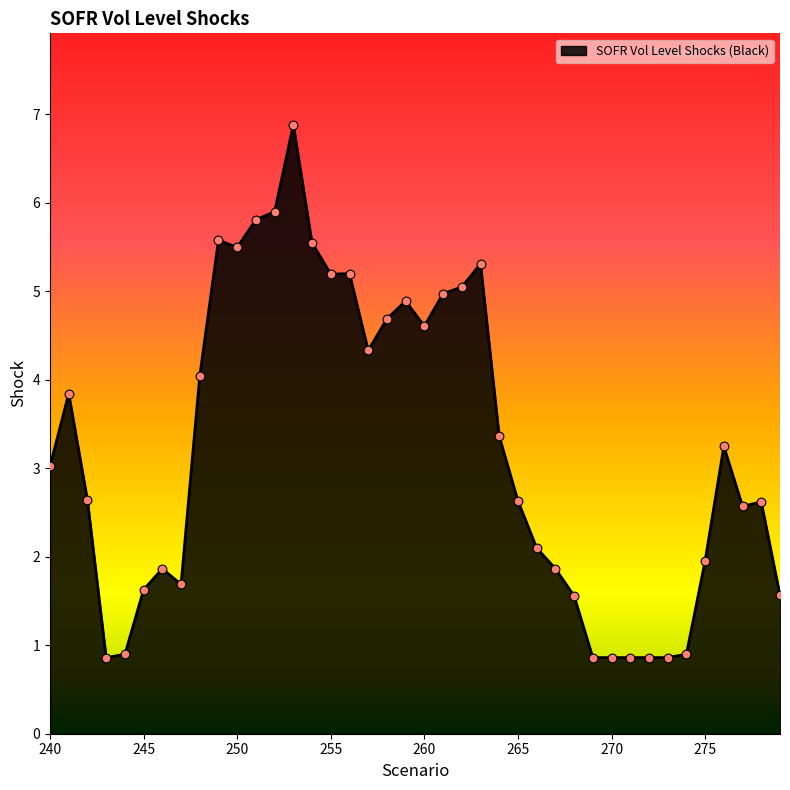

What is the greatest value displayed?

6.9